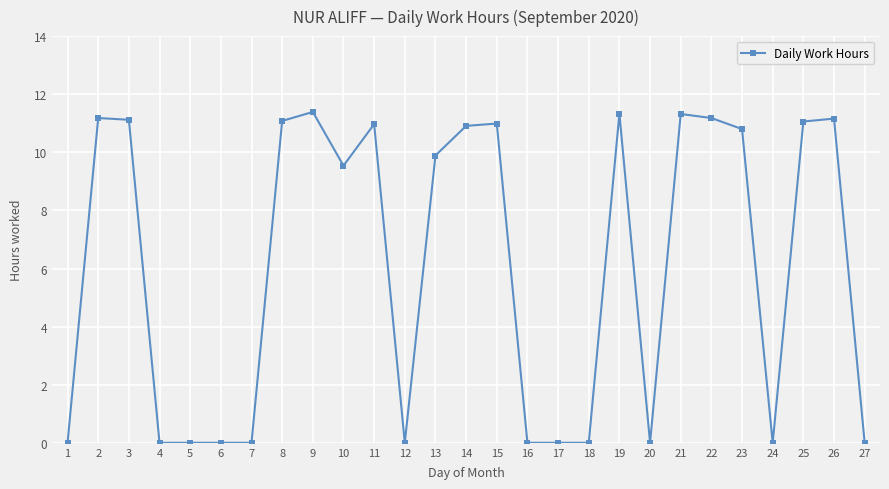

What is the greatest value displayed?

11.4